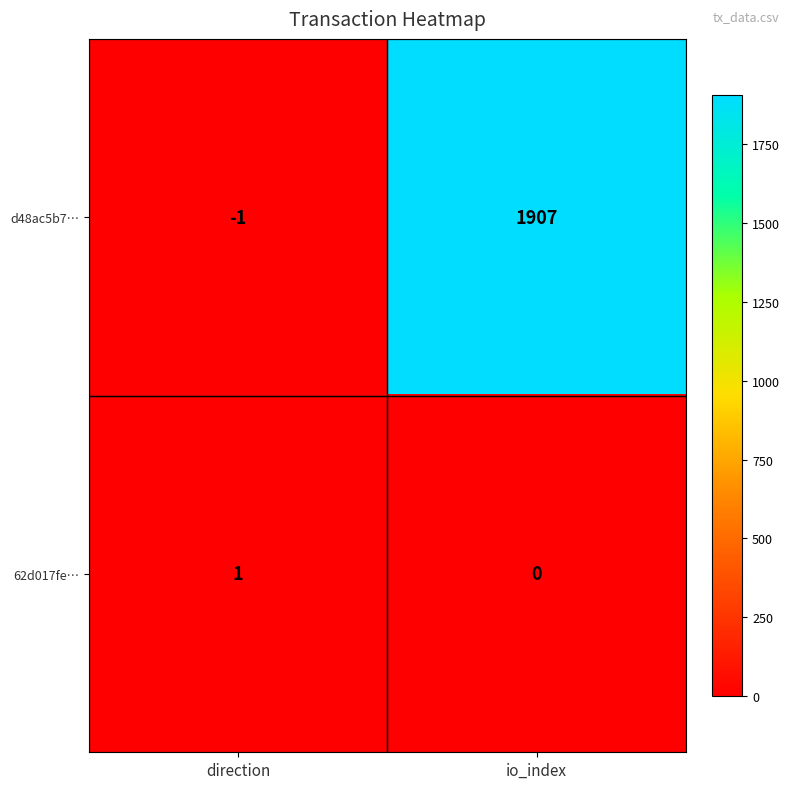

Reading left to right, what are all the values shown in this chart?

d48ac5b7…: direction=-1	io_index=1907
62d017fe…: direction=1	io_index=0